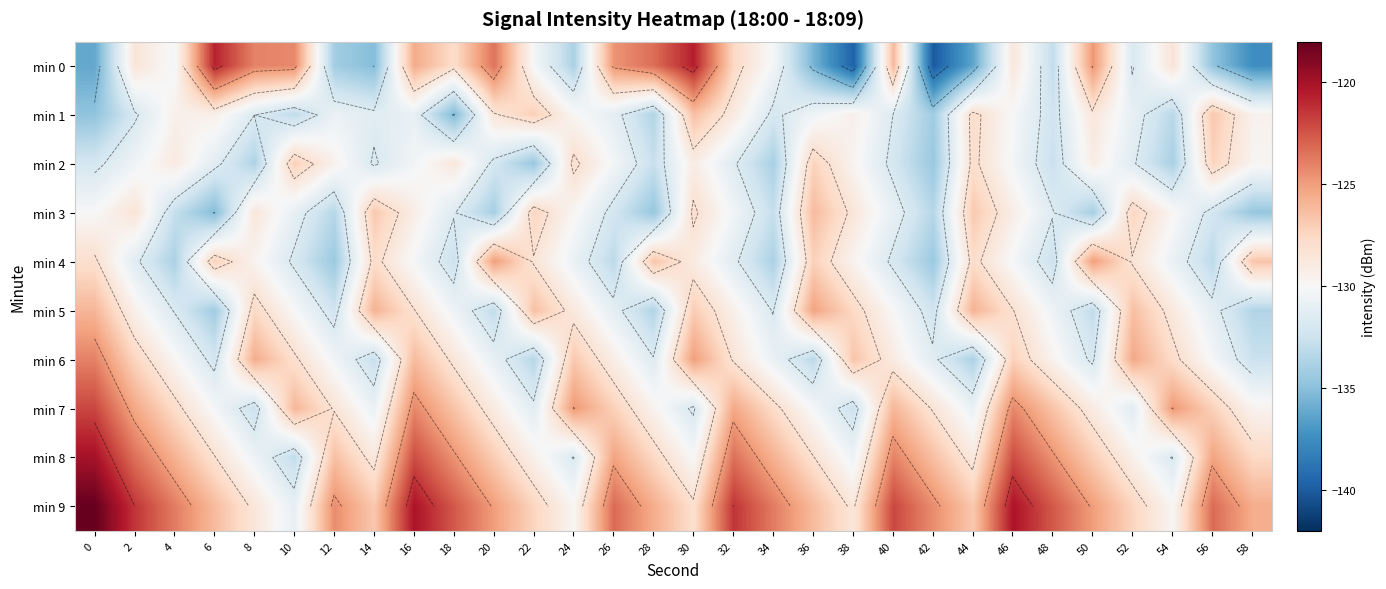

Count the number of data series in this chart.

10